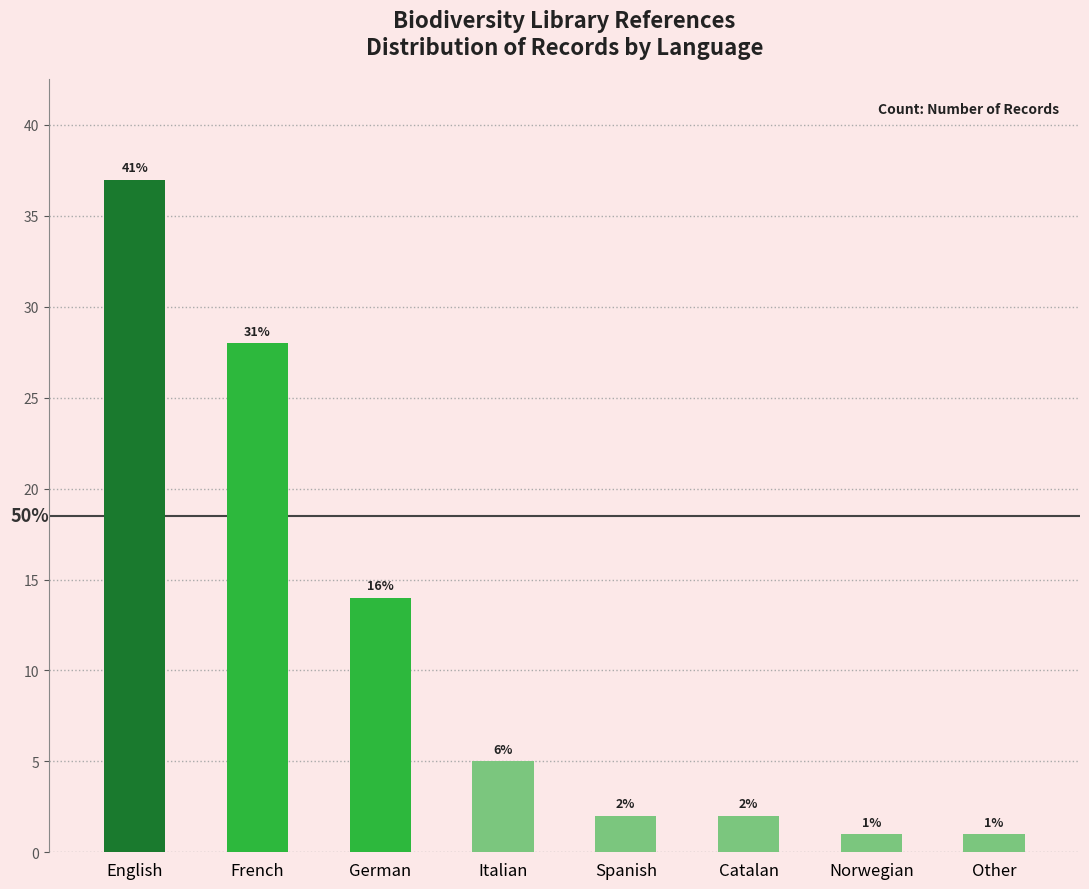

List the labels in order of value, largest first.

English, French, German, Italian, Spanish, Catalan, Norwegian, Other